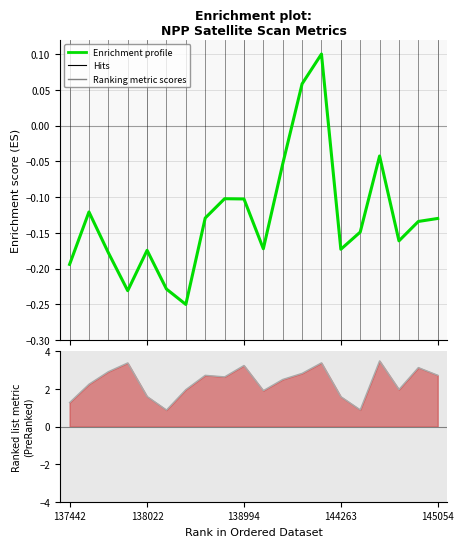

What is the maximum value for dnbrad?

0.1